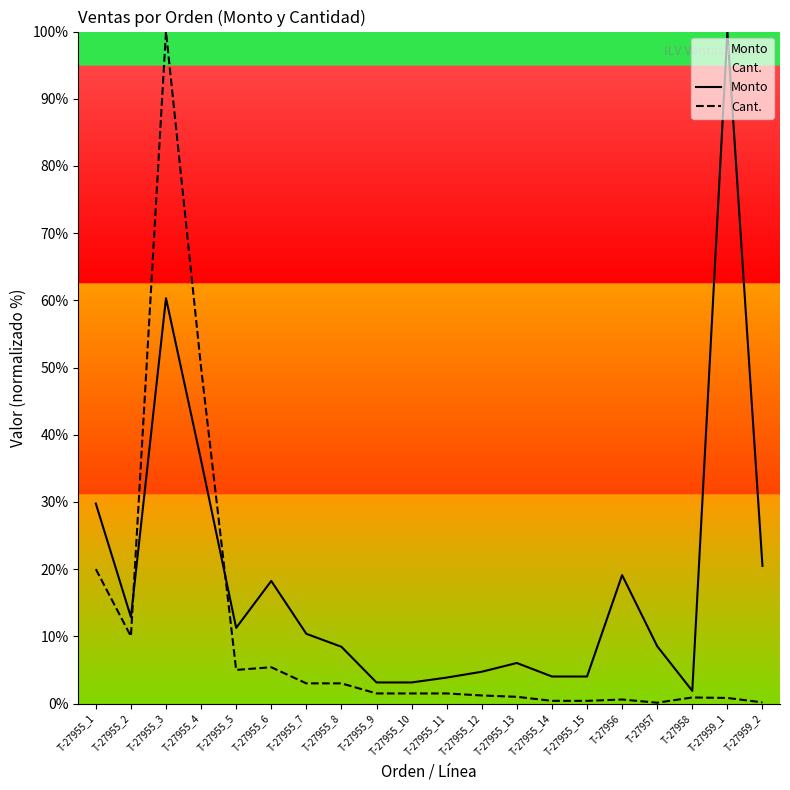

Reading left to right, extract all data points from this chart.

Monto: 29.8	12.9	60.3	36.2	11.3	18.2	10.4	8.4	3.1	3.1	3.9	4.7	6.0	4.0	4.0	19.1	8.5	1.9	100.0	20.5
Cant.: 20.0	10.0	100.0	50.0	5.0	5.4	3.0	3.0	1.5	1.5	1.5	1.2	1.0	0.4	0.4	0.6	0.1	0.9	0.8	0.2